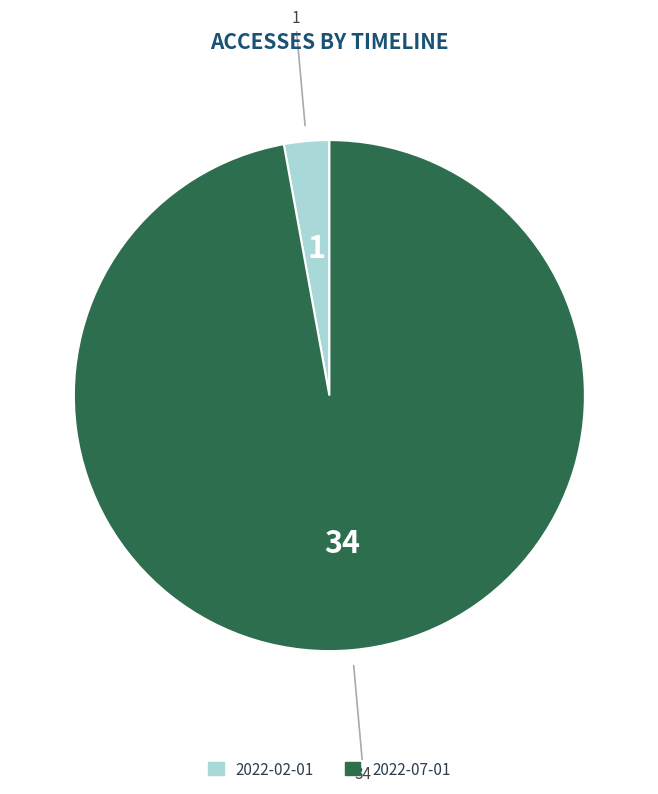

Do 2022-07-01 and 2022-02-01 together represent more than half of the pie?

Yes